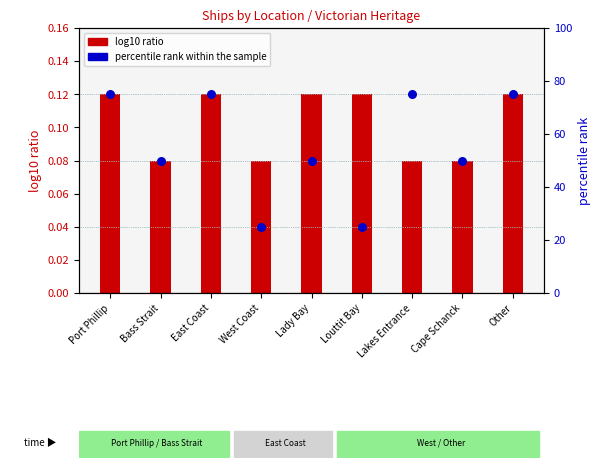

At how many categories does at least one series exceed 9?

9